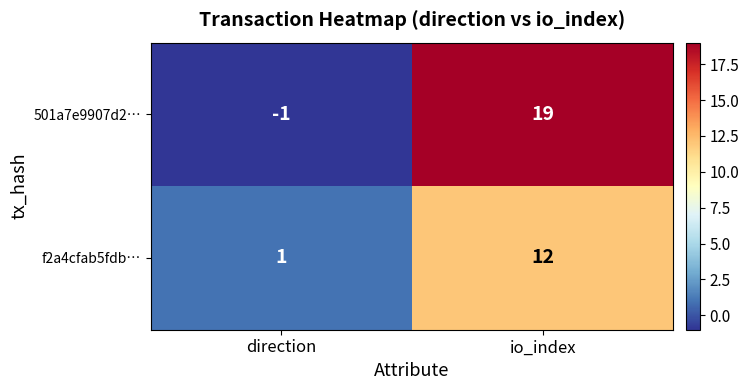

Reading left to right, what are all the values shown in this chart?

501a7e9907d2…: direction=-1	io_index=19
f2a4cfab5fdb…: direction=1	io_index=12